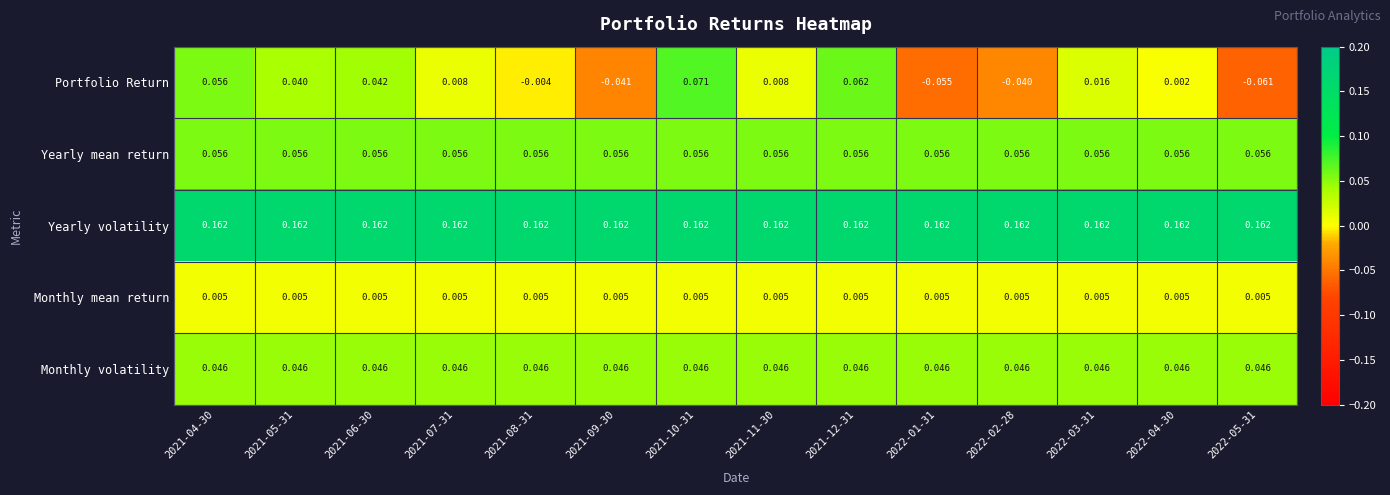

Which series has the largest total across all categories?

Yearly volatility